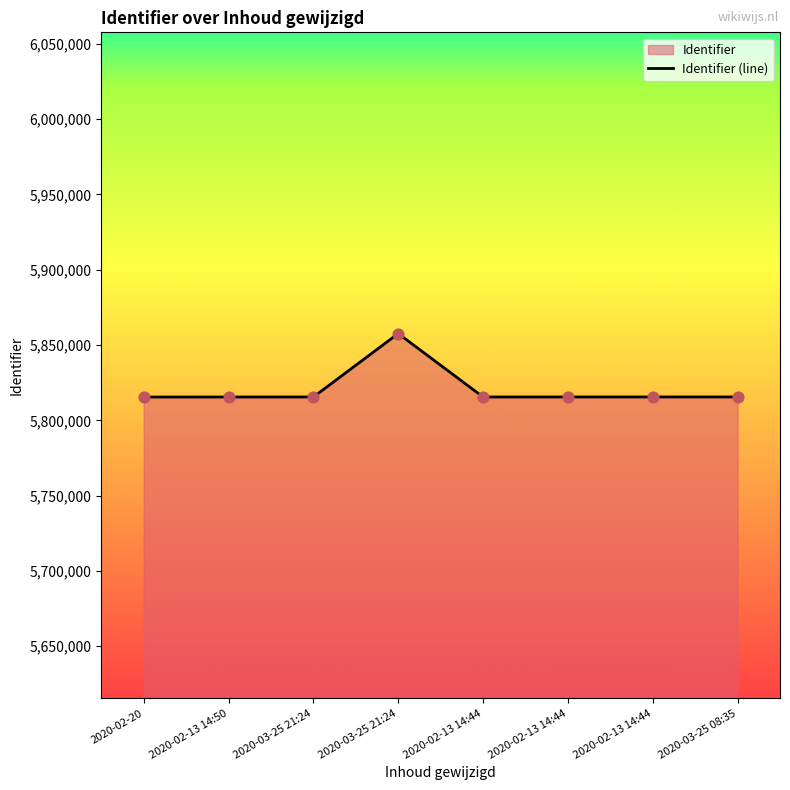

Between 2020-02-13 14:44 and 2020-03-25 21:24, which is larger?

2020-02-13 14:44